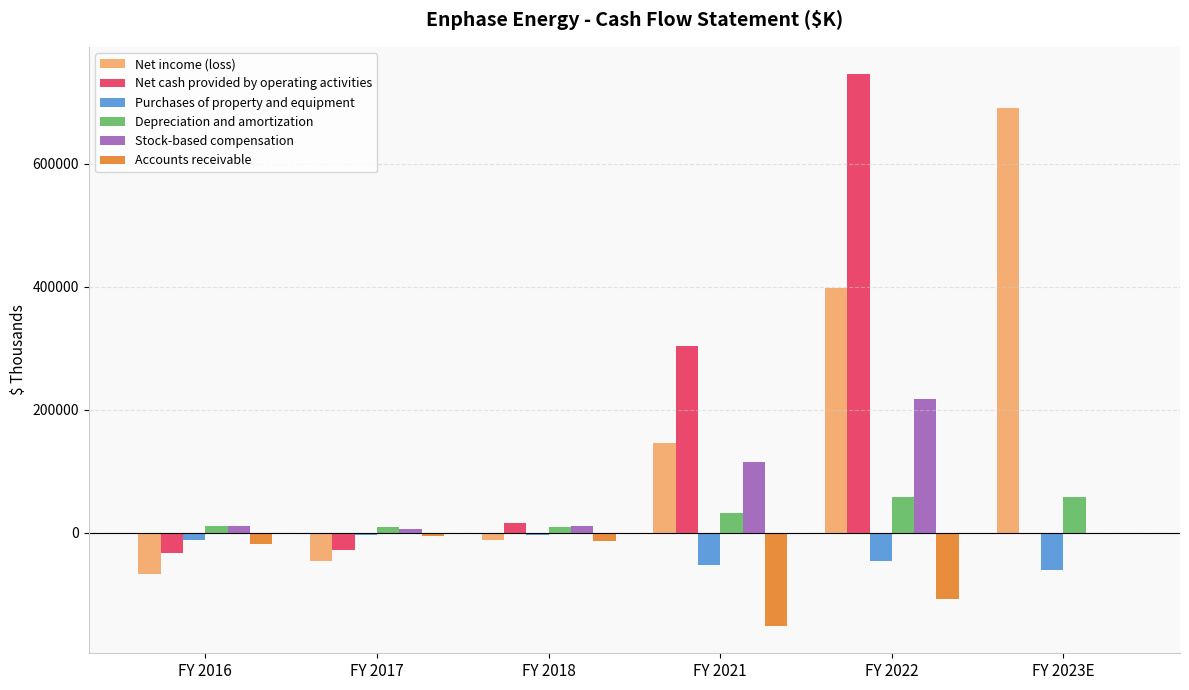

What is the difference between the Stock-based compensation values at FY 2018 and FY 2022?

205370.0